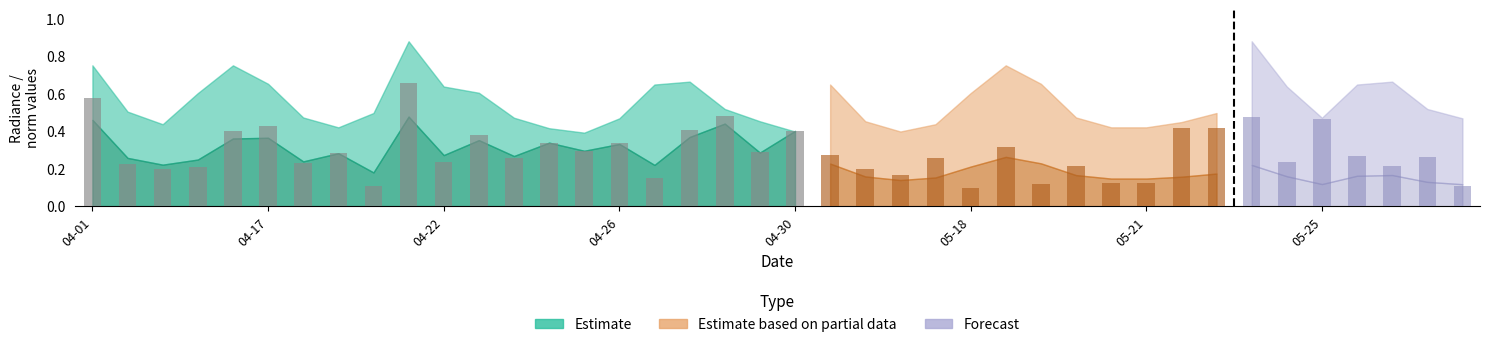

Does the chart contain any negative values?

No